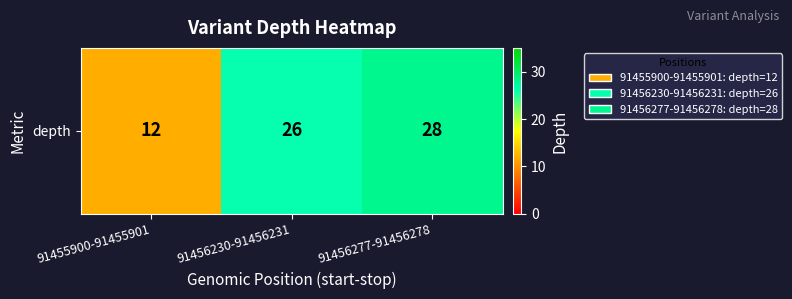

The chart shows a value of 3 at 91455900-91455901. True or false?

False